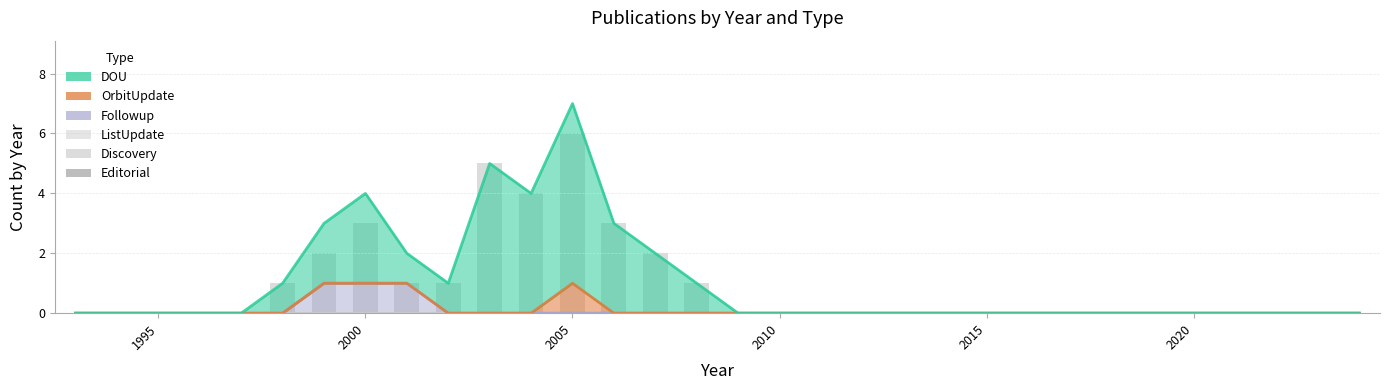

Which series has the largest total across all categories?

DOU